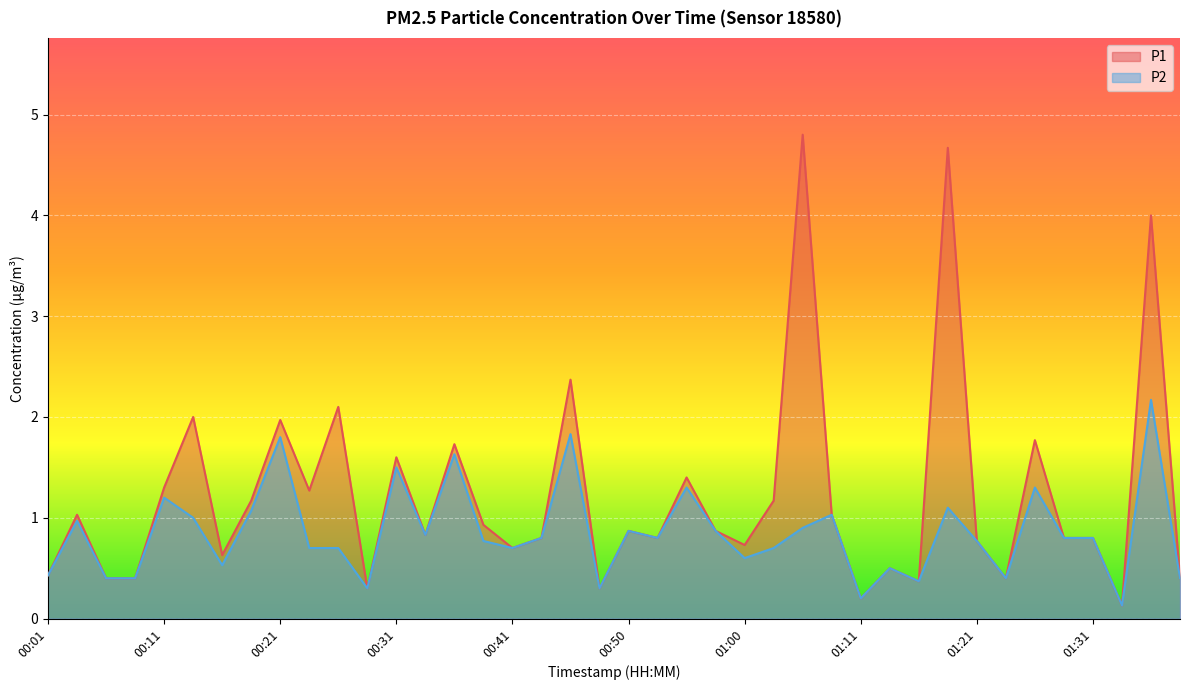

The value of P2 at 00:26 is 0.7. True or false?

True